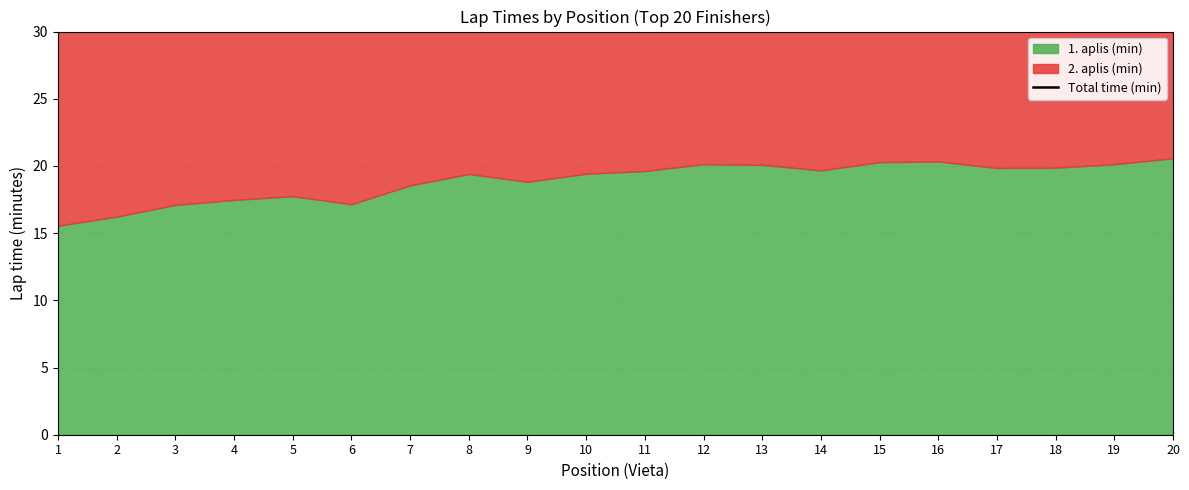

What is the value of the 8th point from the left?

38.0